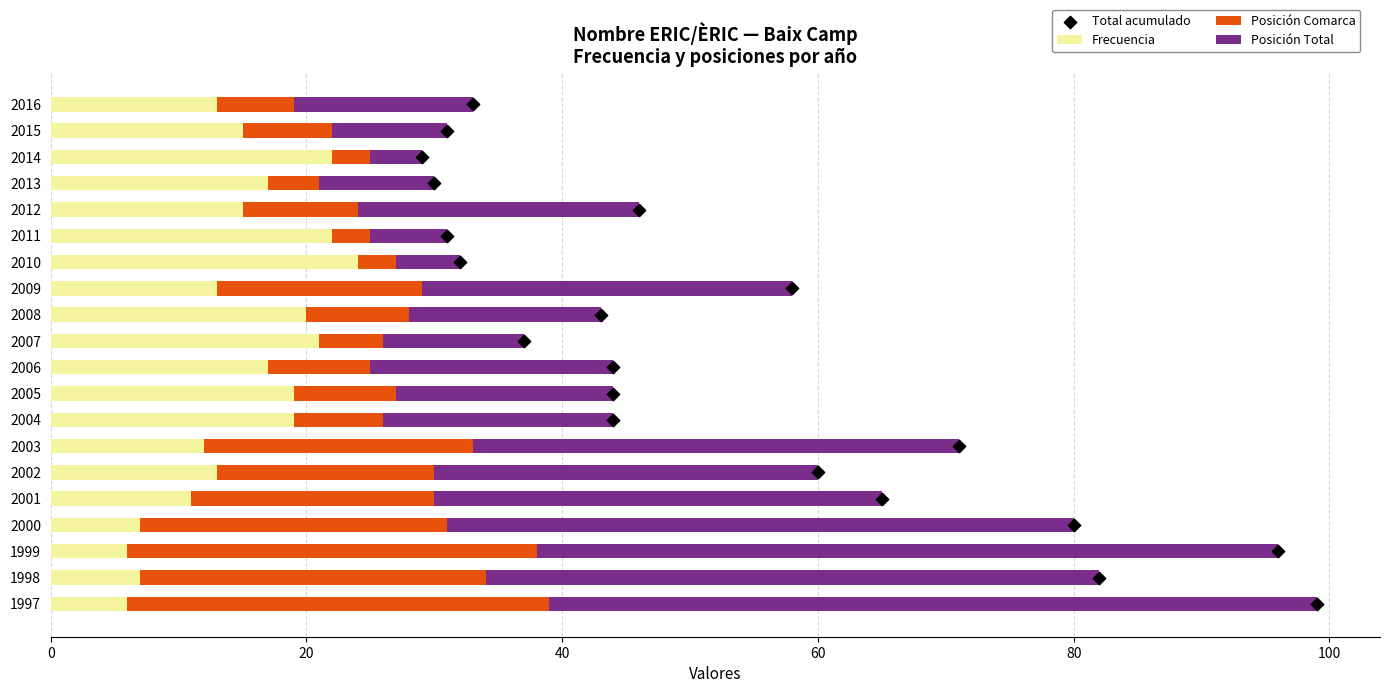

Which series has the largest total across all categories?

Posición Total